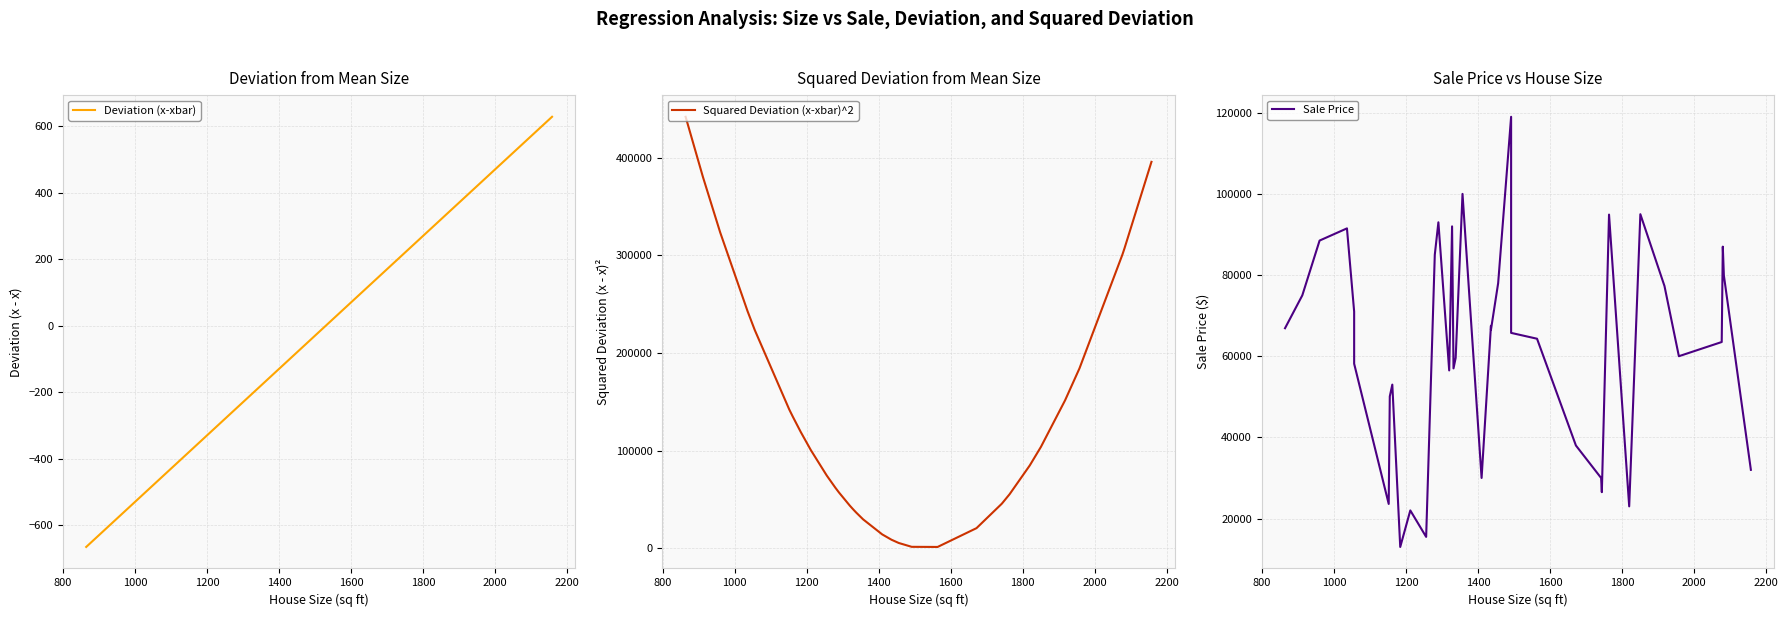

The value of Squared Deviation (x-xbar)^2 at 600 is 147566.6. True or false?

False